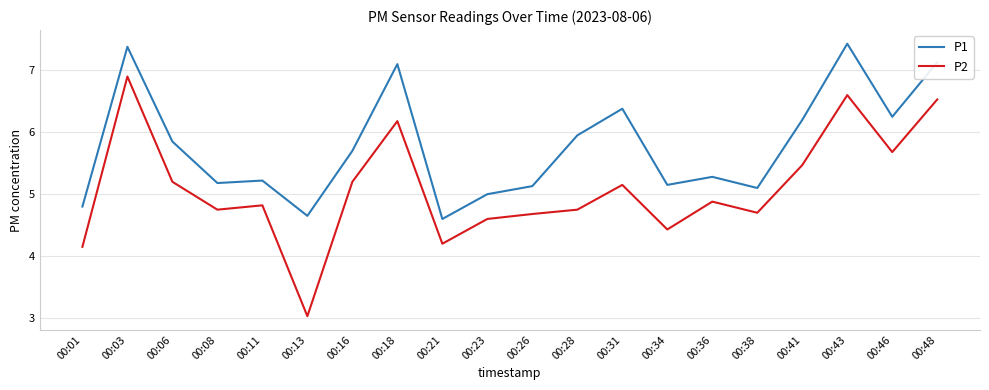

Rank the series at 00:28 from lowest to highest value.

P2, P1